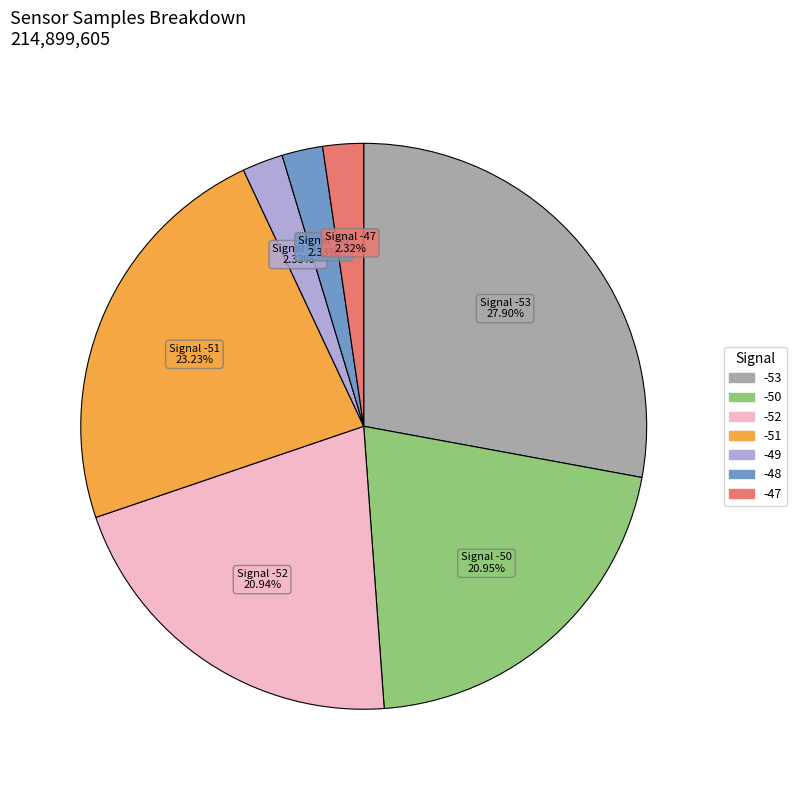

Is there any slice that represents more than half of the pie?

No